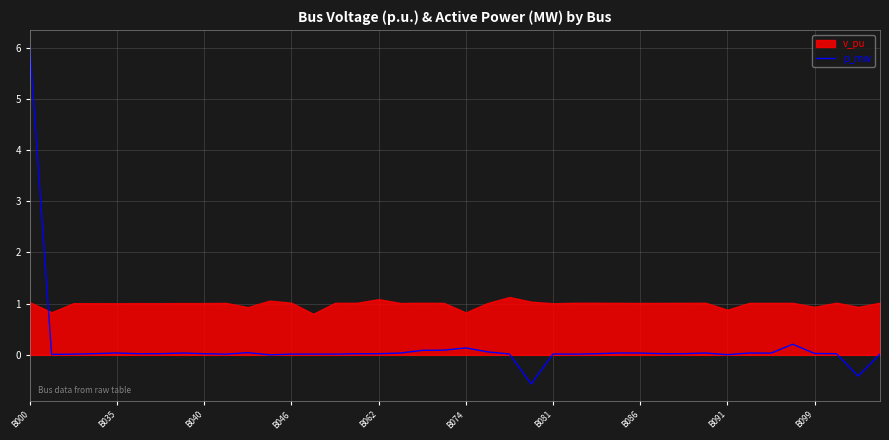

What is the highest value of the p_mw series?

6.0